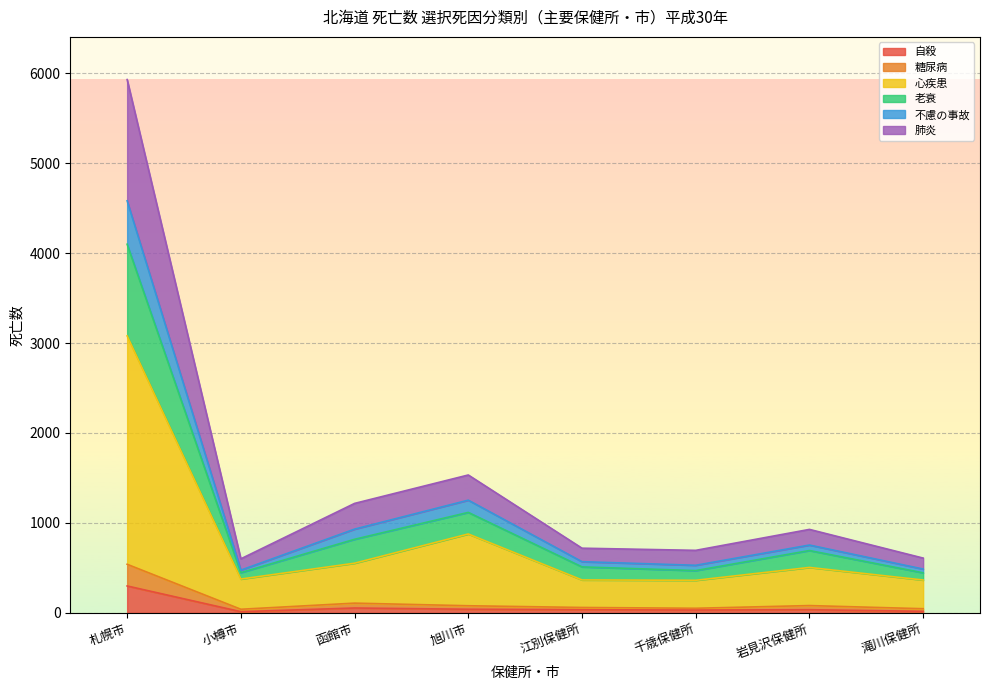

True or false: 不慮の事故 and 心疾患 intersect in this chart.

False